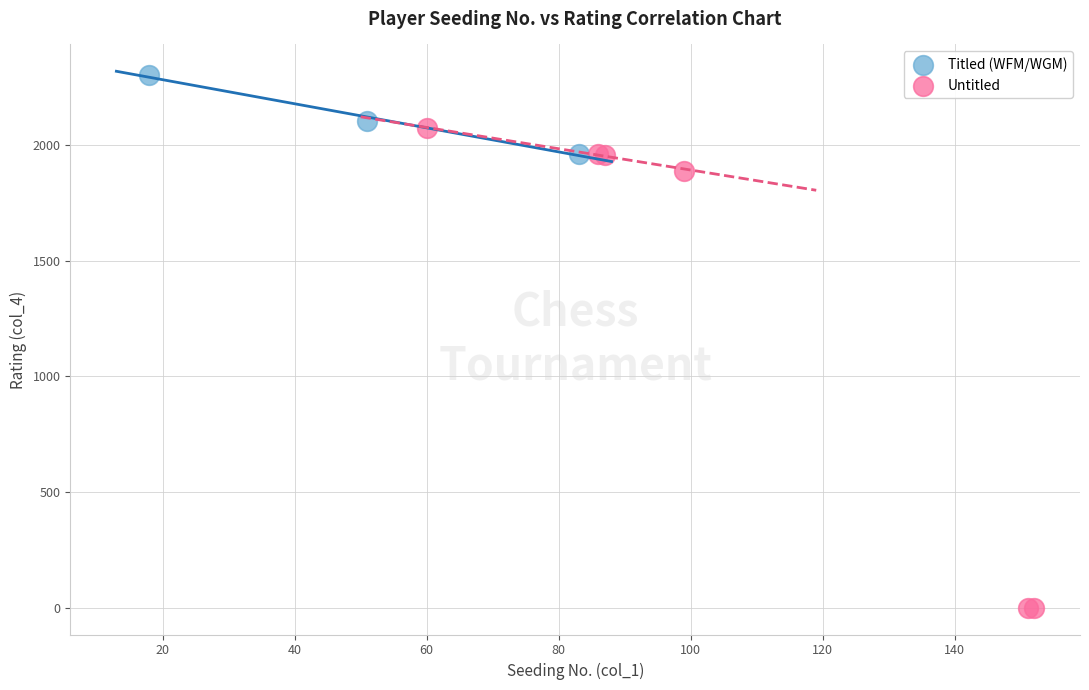

Which series contains the highest Y value?

Titled (WFM/WGM)